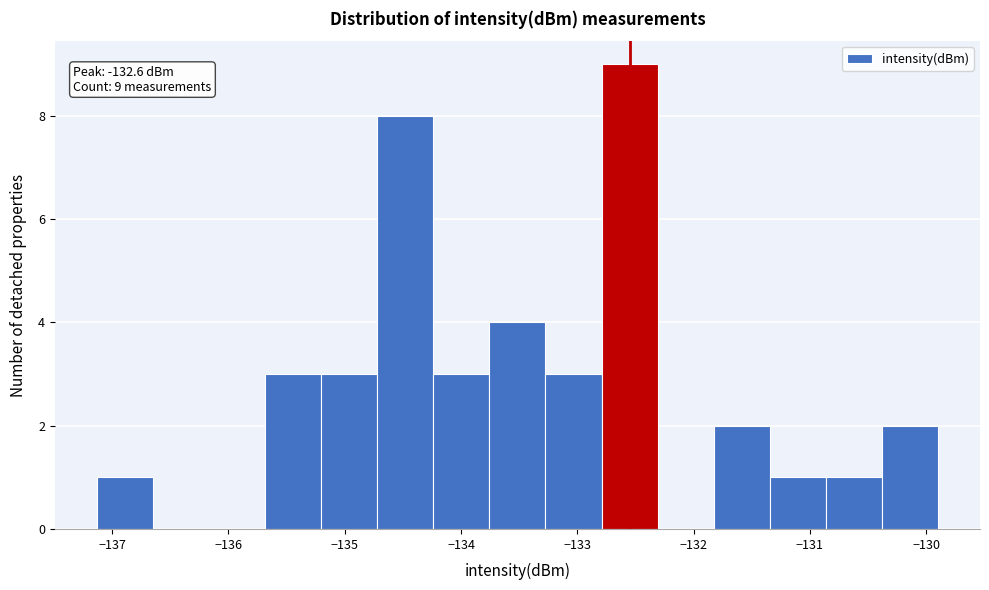

Which range on the x-axis has the tallest bar?

-132.8 to -132.3